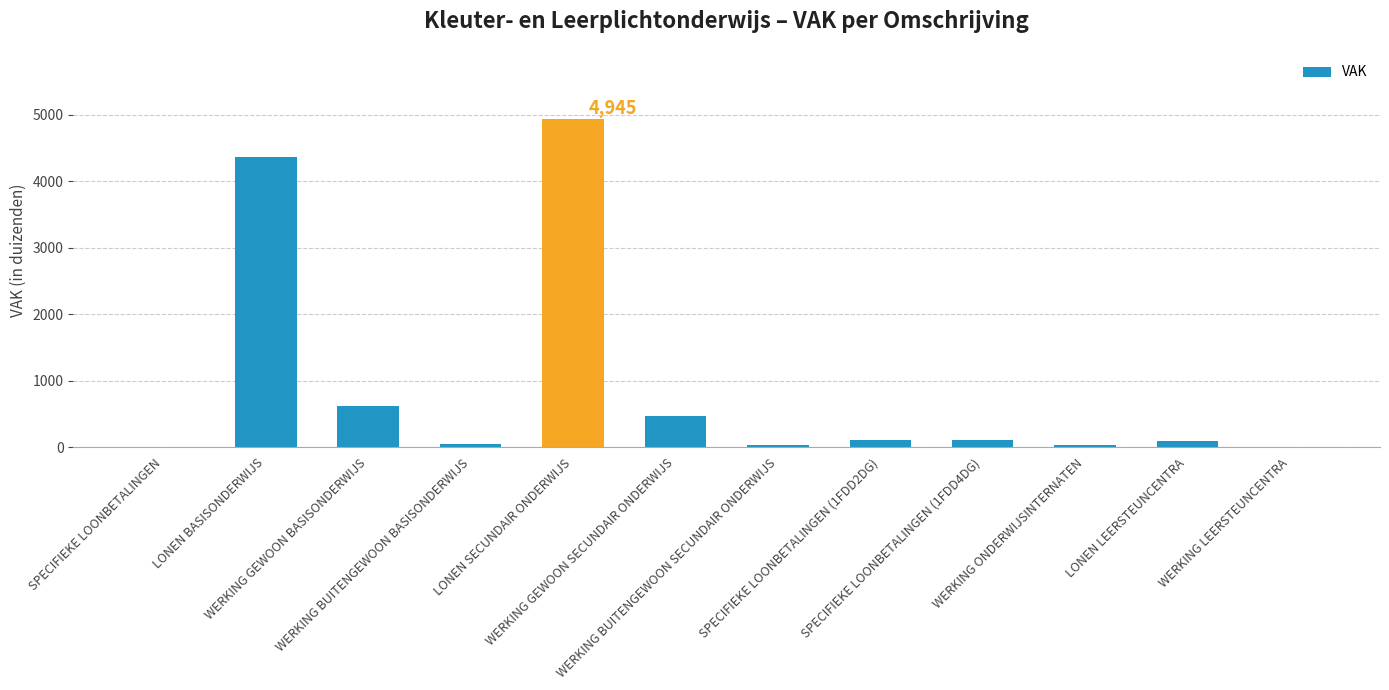

What is the maximum value shown in the chart?

4944.7